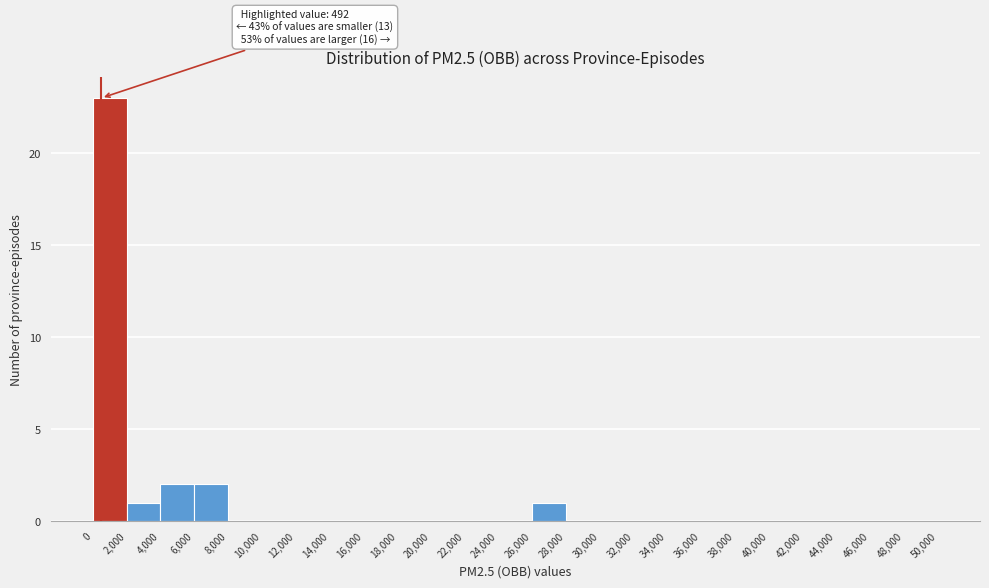

Over which range of the x-axis is the bar tallest?

0 to 2,000